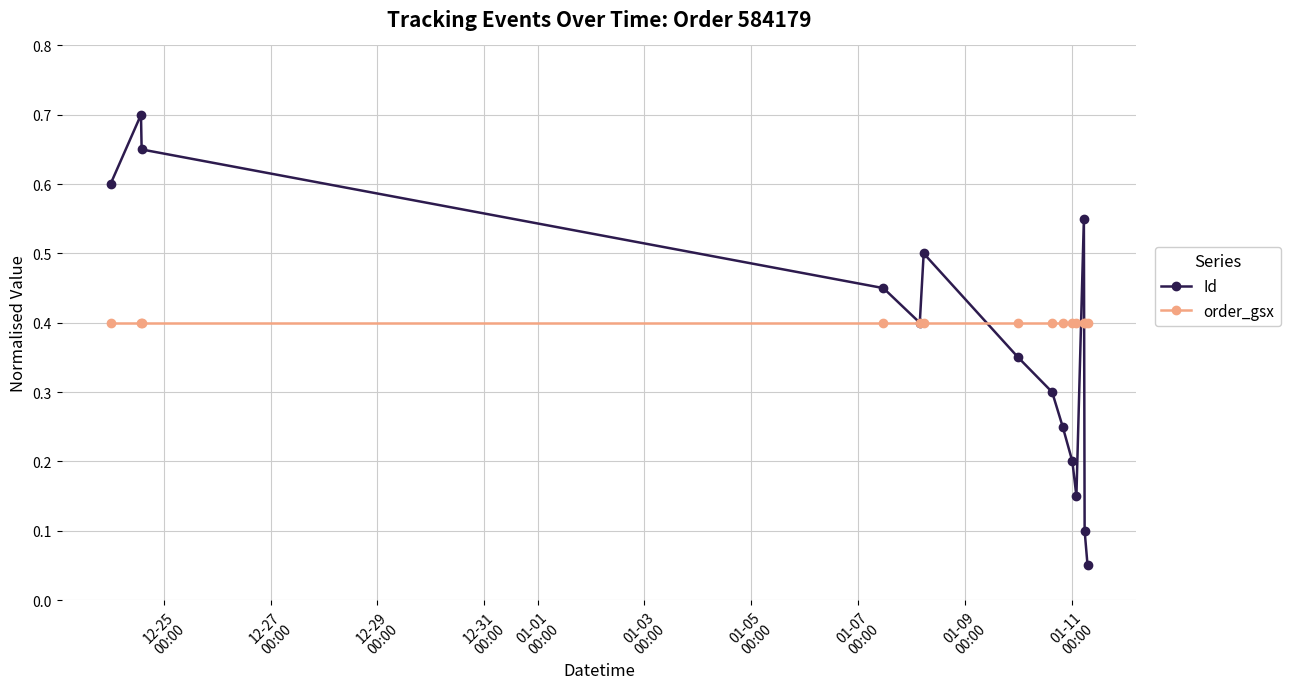

Rank the series by their maximum value, from highest to lowest.

Id, order_gsx